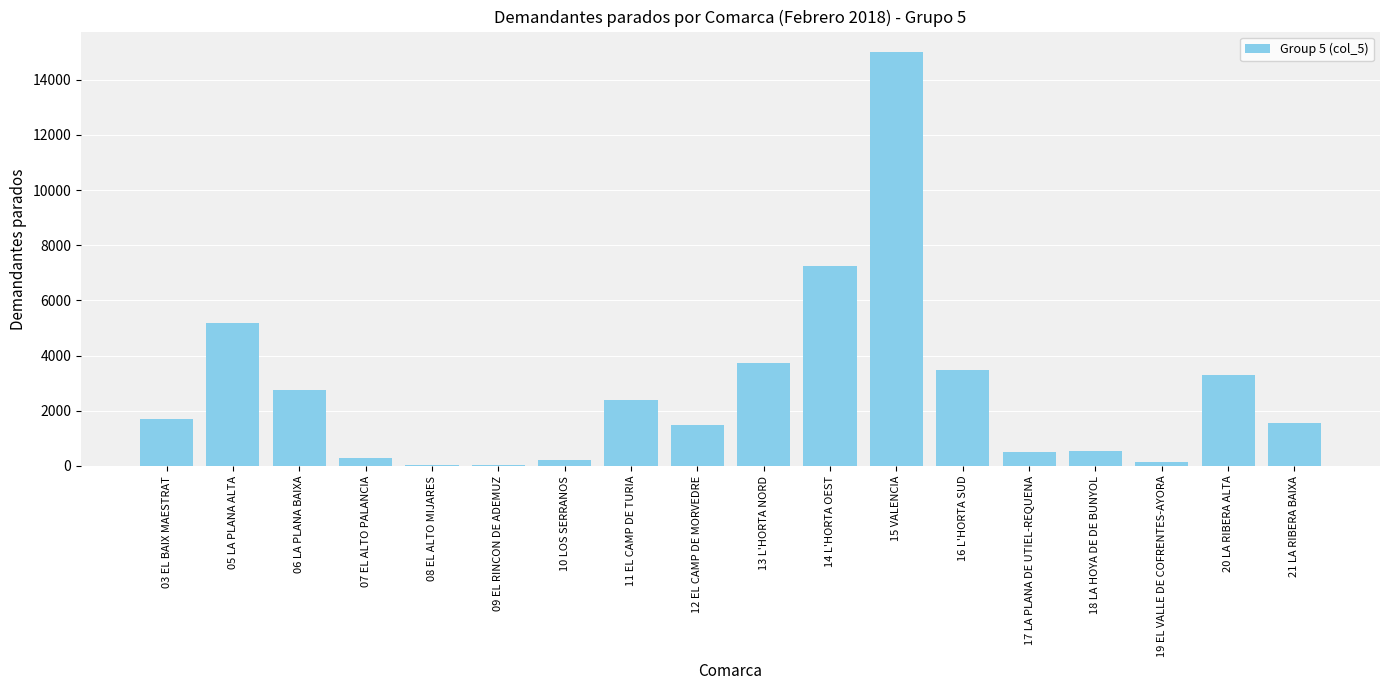

Where is the data nearest to the value 7512?

14 L'HORTA OEST